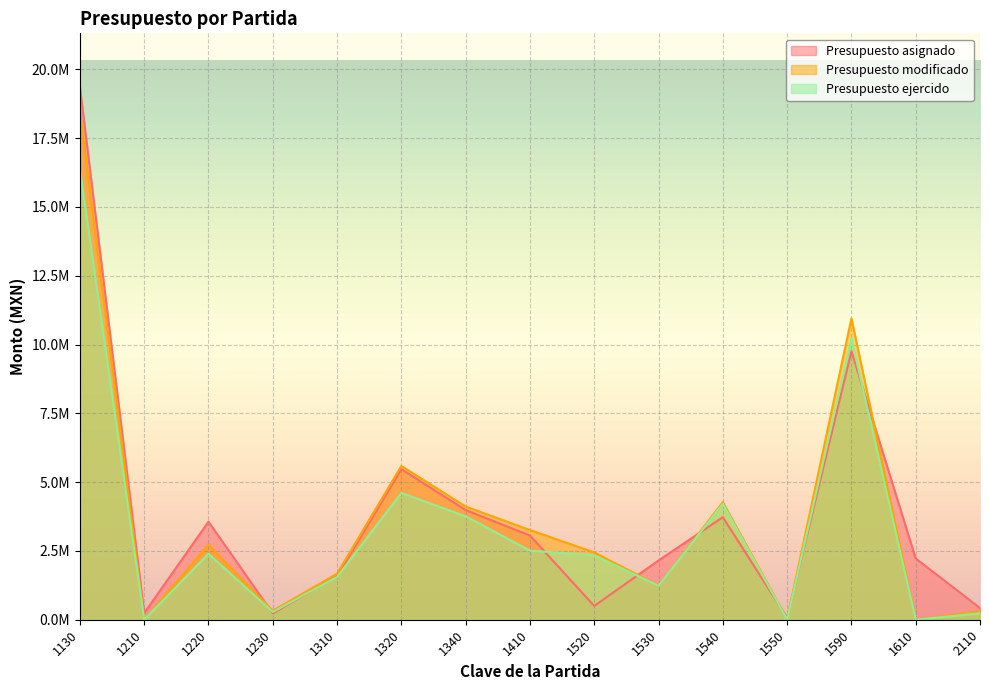

Rank the categories by Presupuesto asignado value from highest to lowest.

1130, 1590, 1320, 1340, 1540, 1220, 1410, 1610, 1530, 1310, 1520, 2110, 1210, 1230, 1550